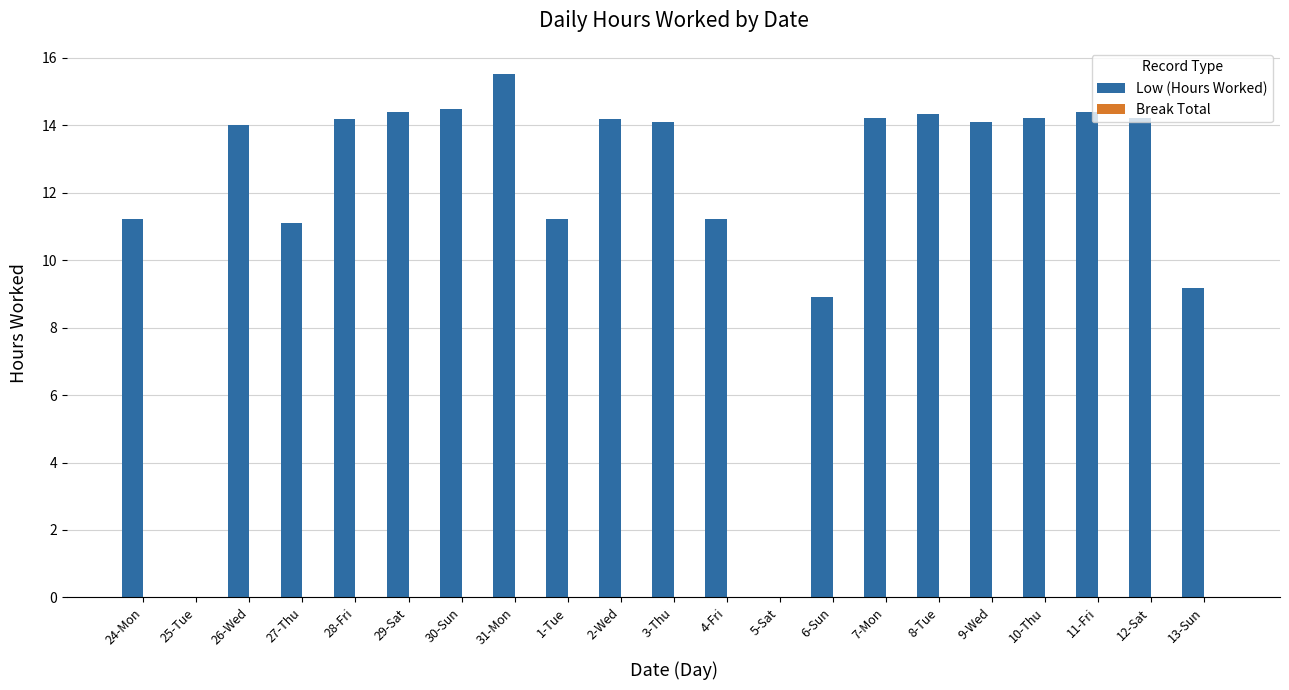

Read the value at 27-Thu.

11.1